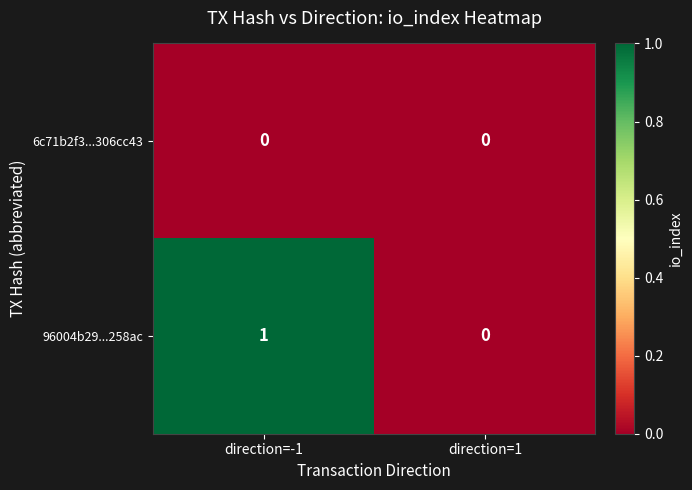

List the series in order of their peak value, lowest first.

6c71b2f3...306cc43, 96004b29...258ac